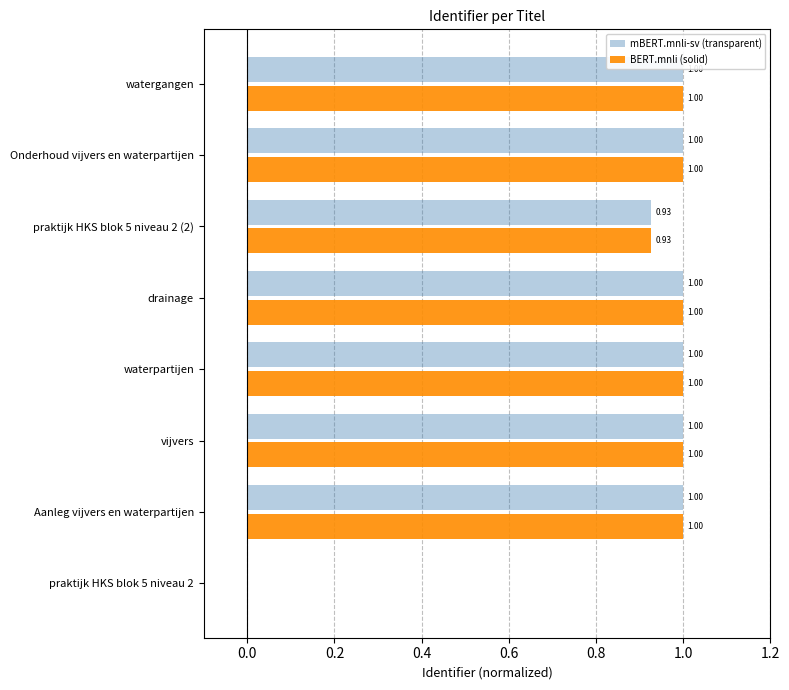

What is the total value across all series at praktijk HKS blok 5 niveau 2 (2)?

1.9